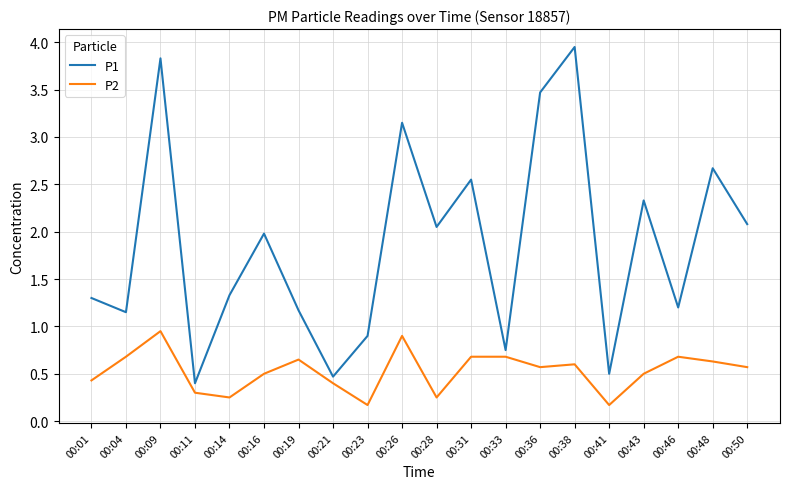

Which category has the highest value in the P2 series?

00:09